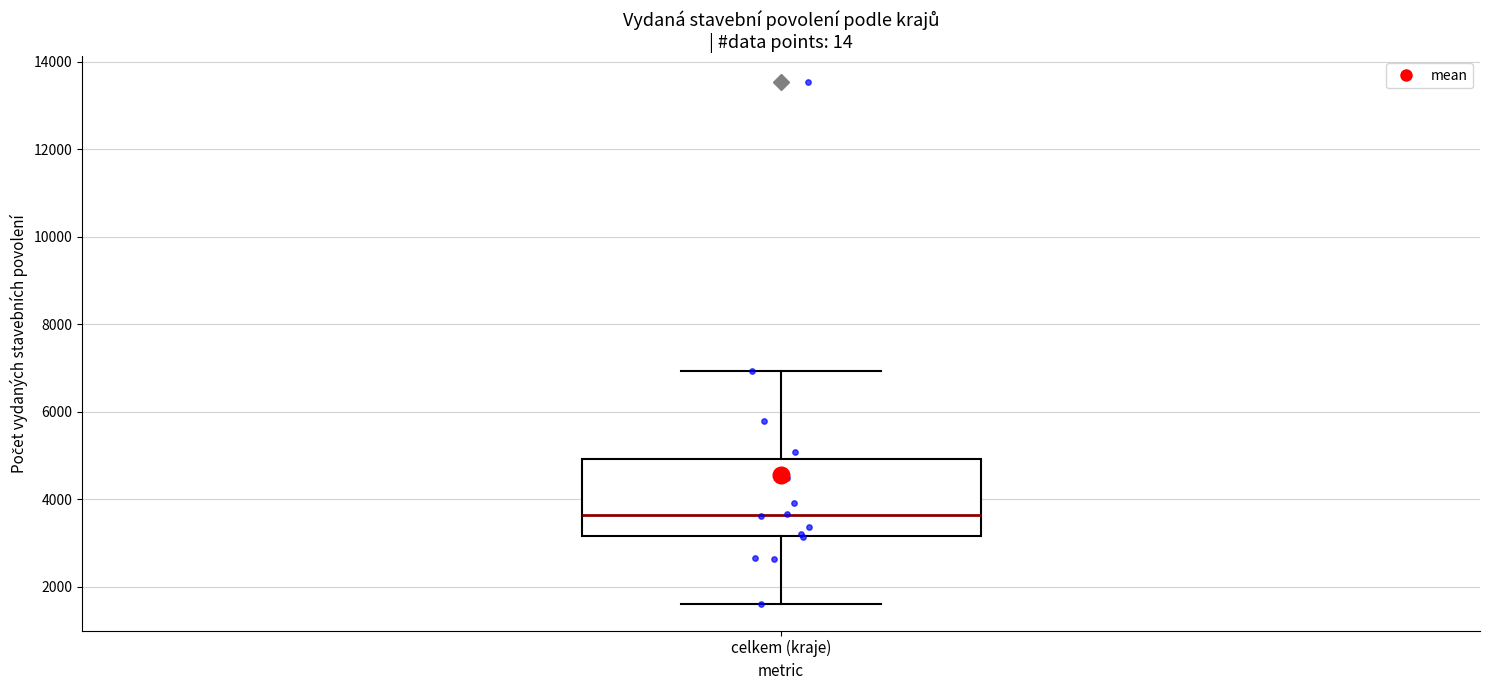

Transcribe this box plot: give where the median line is, the range the box spans, and where the two whiskers end, as read against the y-axis. The values are not printed on the chart, so give them approximately, as read against the axis.

median 3600, box 3200 to 5000, whiskers 1600 to 7000